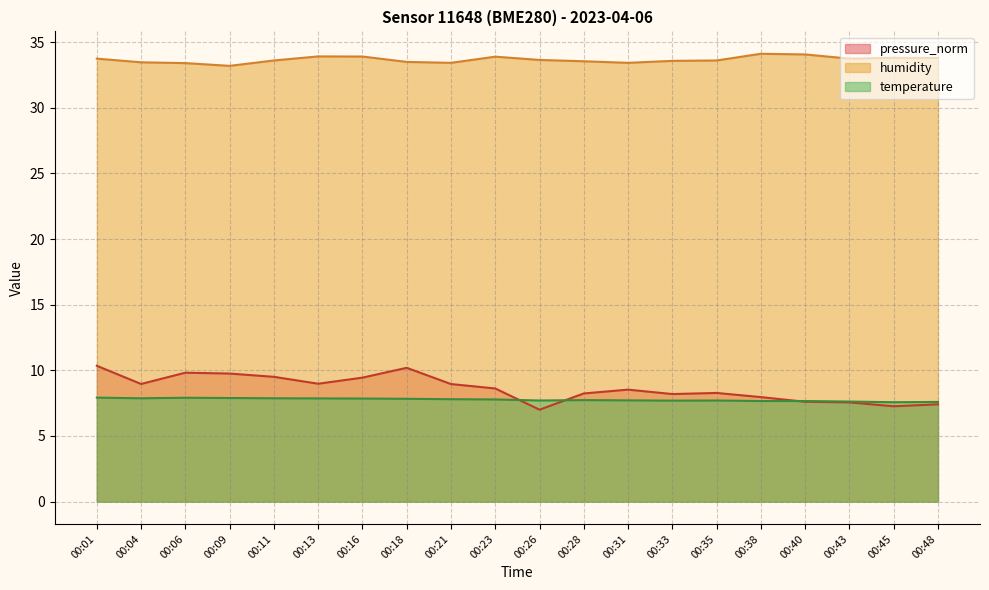

Does the chart have visible grid lines?

Yes